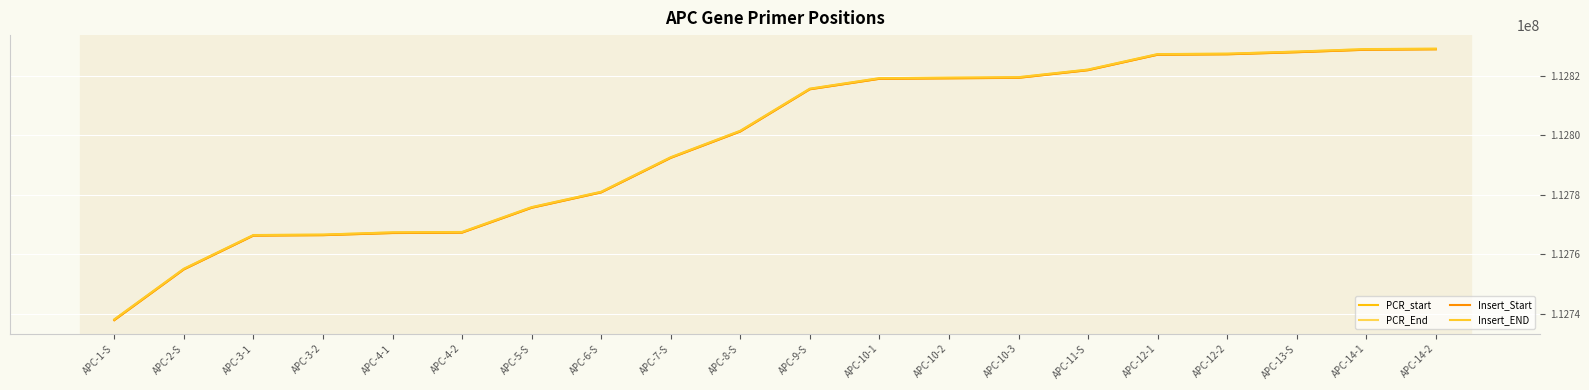

What is the difference between the maximum and minimum values in the Insert_END series?

91036